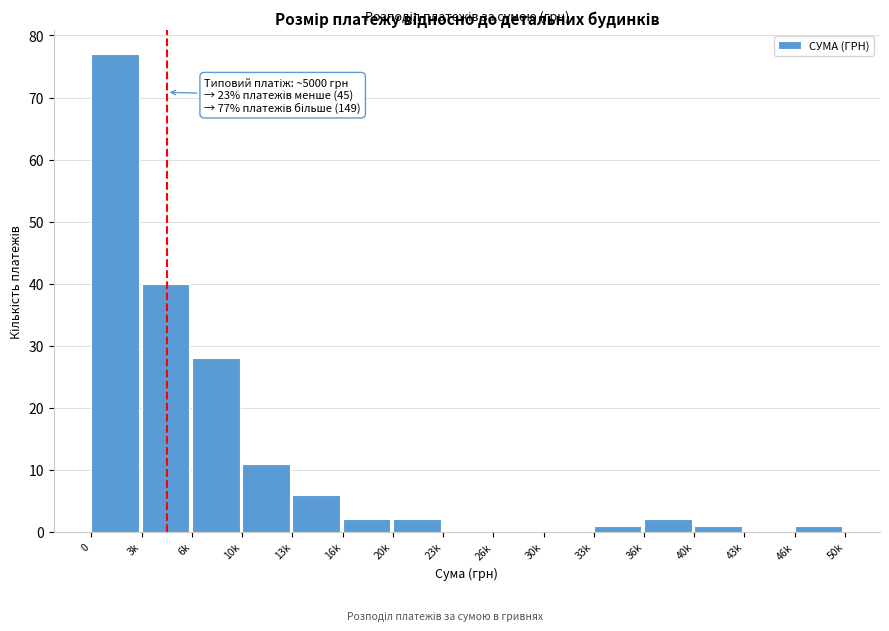

Reading right to left, transcribe all the data shown in this chart.

46k=1	43k=0	40k=1	36k=2	33k=1	30k=0	26k=0	23k=0	20k=2	16k=2	13k=6	10k=11	6k=28	3k=40	0=77